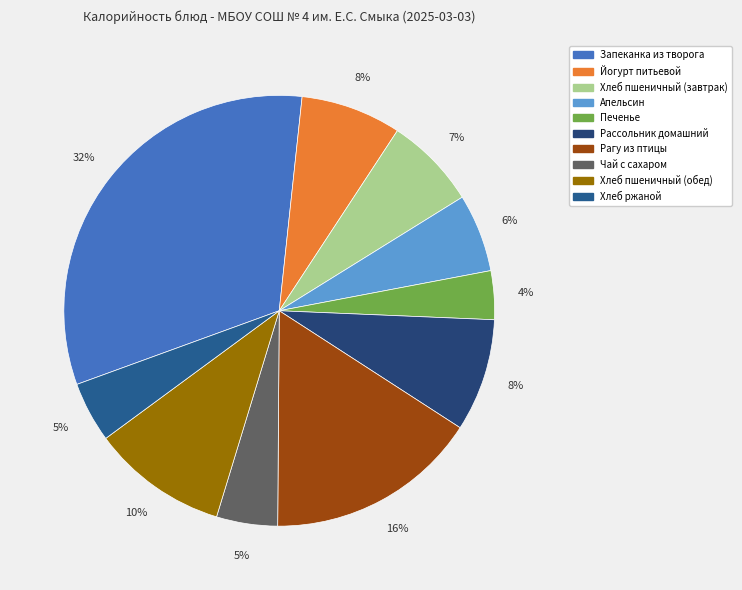

What percentage is NOT represented by Хлеб ржаной?

95.5%